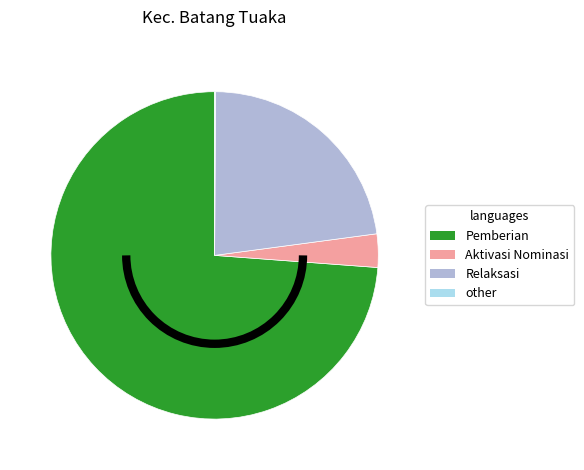

Is there a majority slice in this chart?

Yes